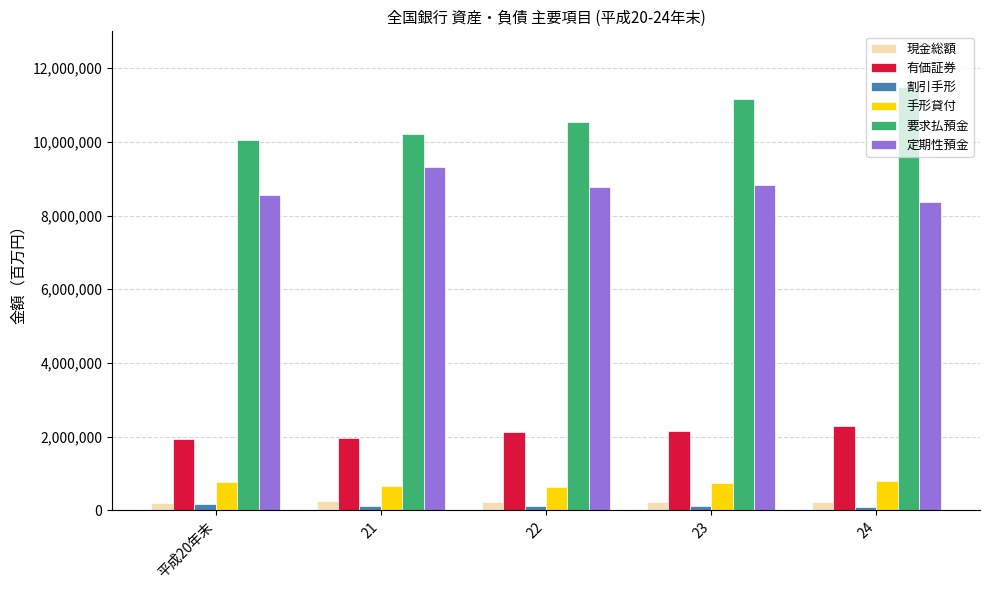

How many data points in 定期性預金 are less than 8762849?

2